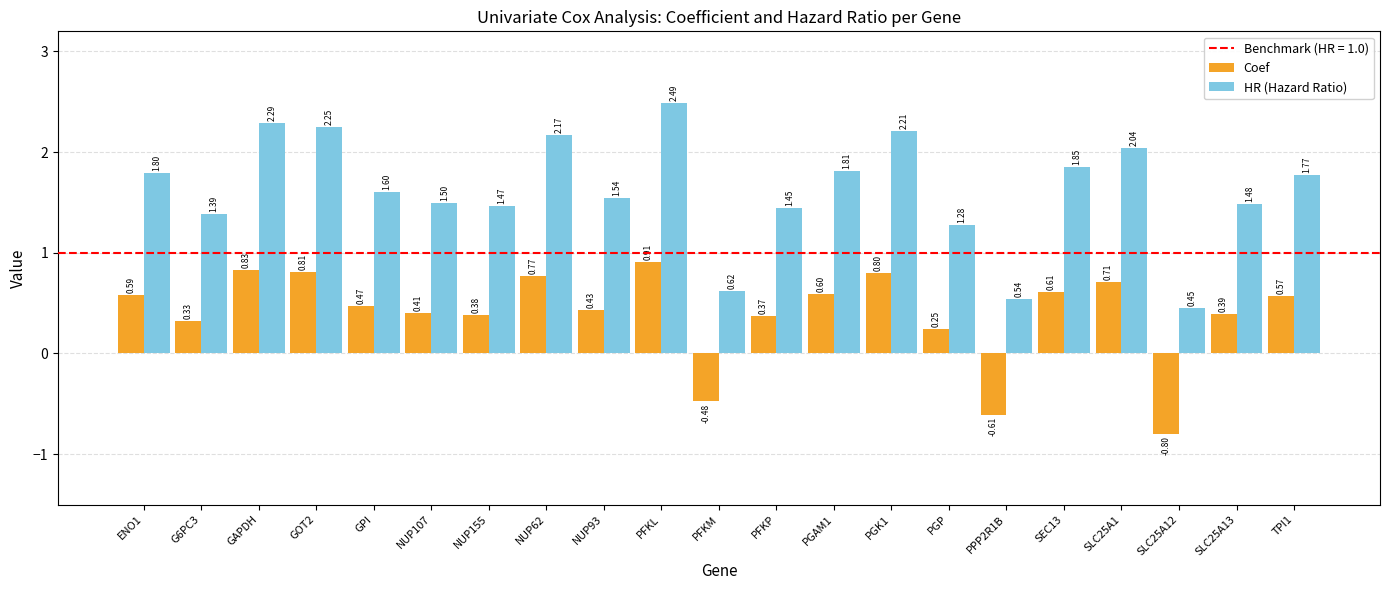

Where does the HR (Hazard Ratio) series first go above 1?

ENO1